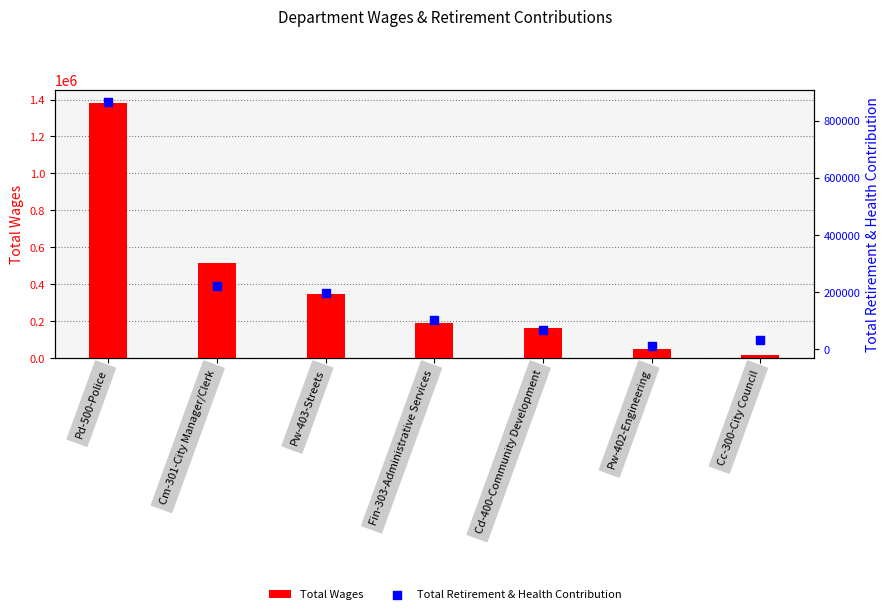

Which series contains the highest Y value?

Total Wages